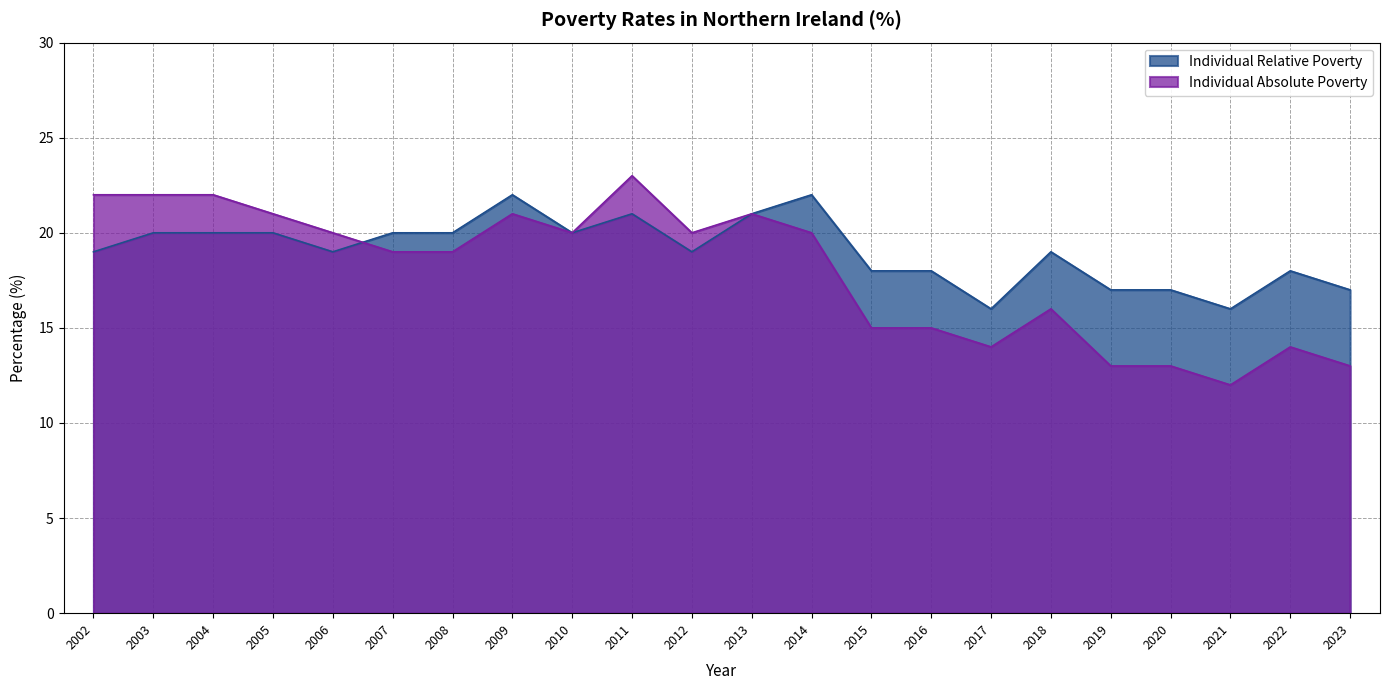

Between 2016 and 2005, which is larger?

2005